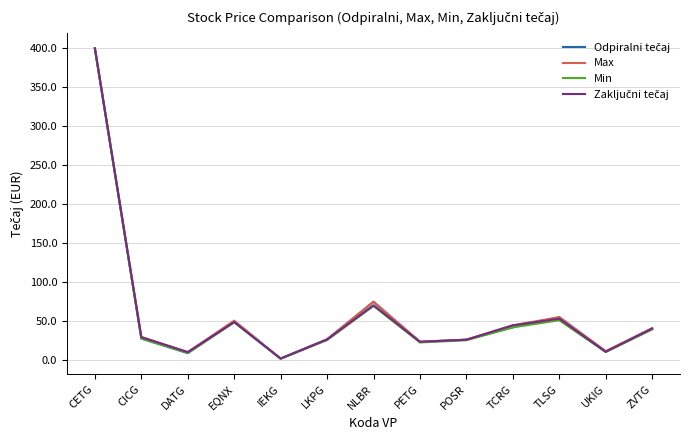

Which category has the highest value in the Max series?

CETG